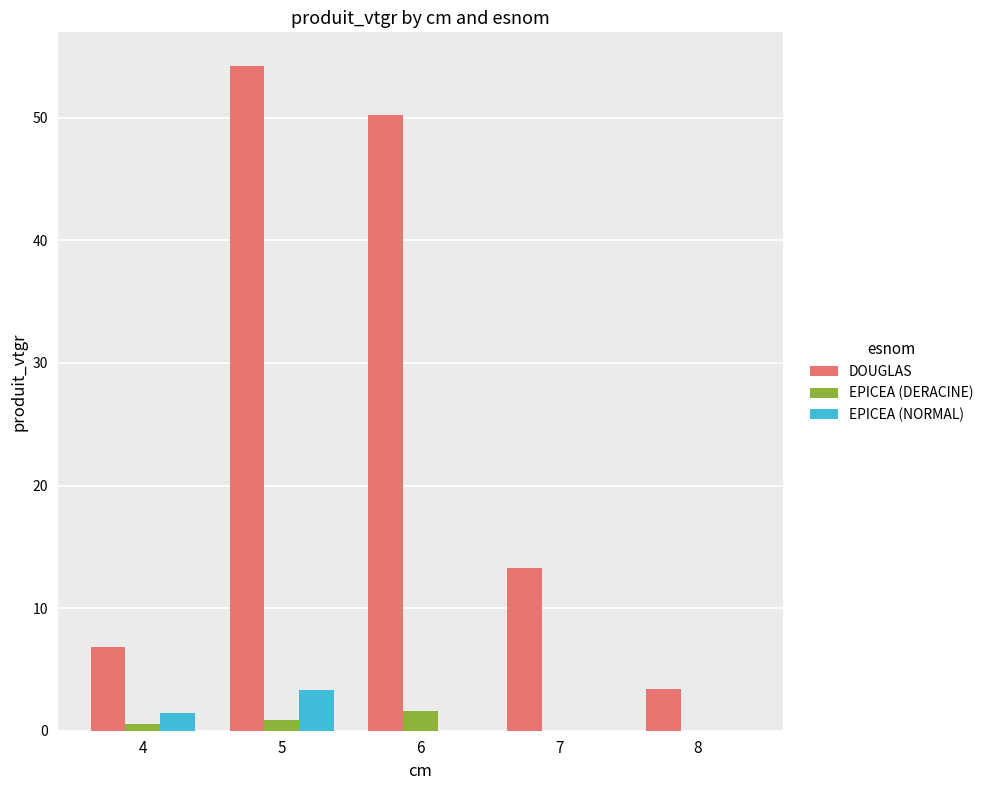

Between 4 and 7, which series saw the biggest shift?

DOUGLAS